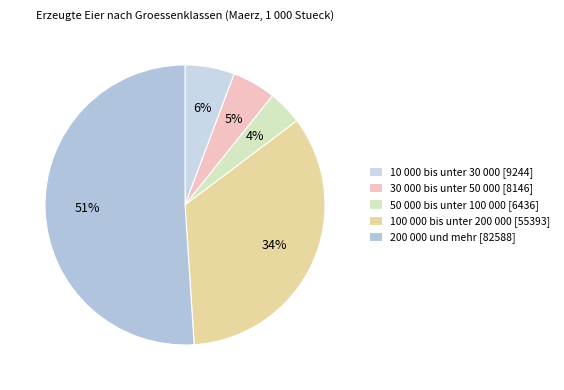

Is it true that 200 000 und mehr is 51% of the pie?

True